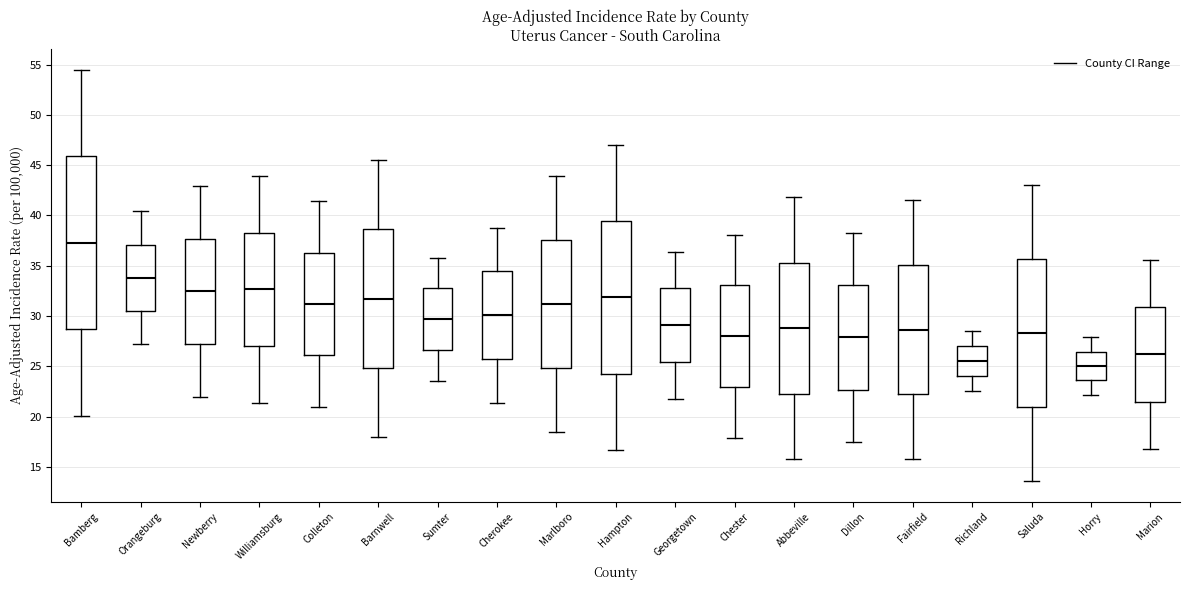

Which box's median line is the lowest?

Horry